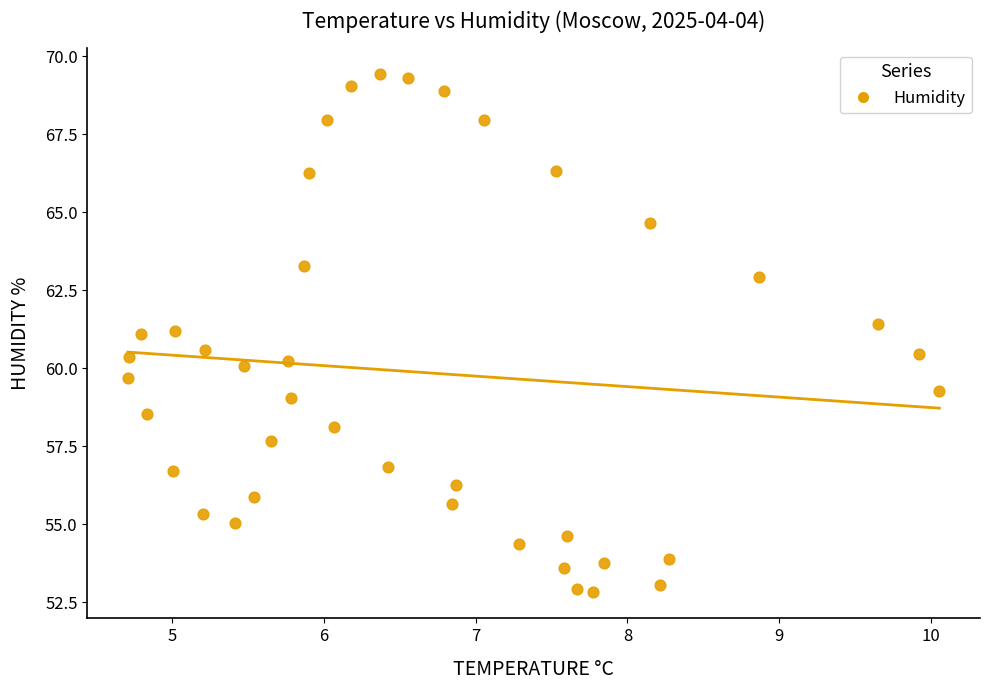

What is the range of Y values (max minus min)?

16.6